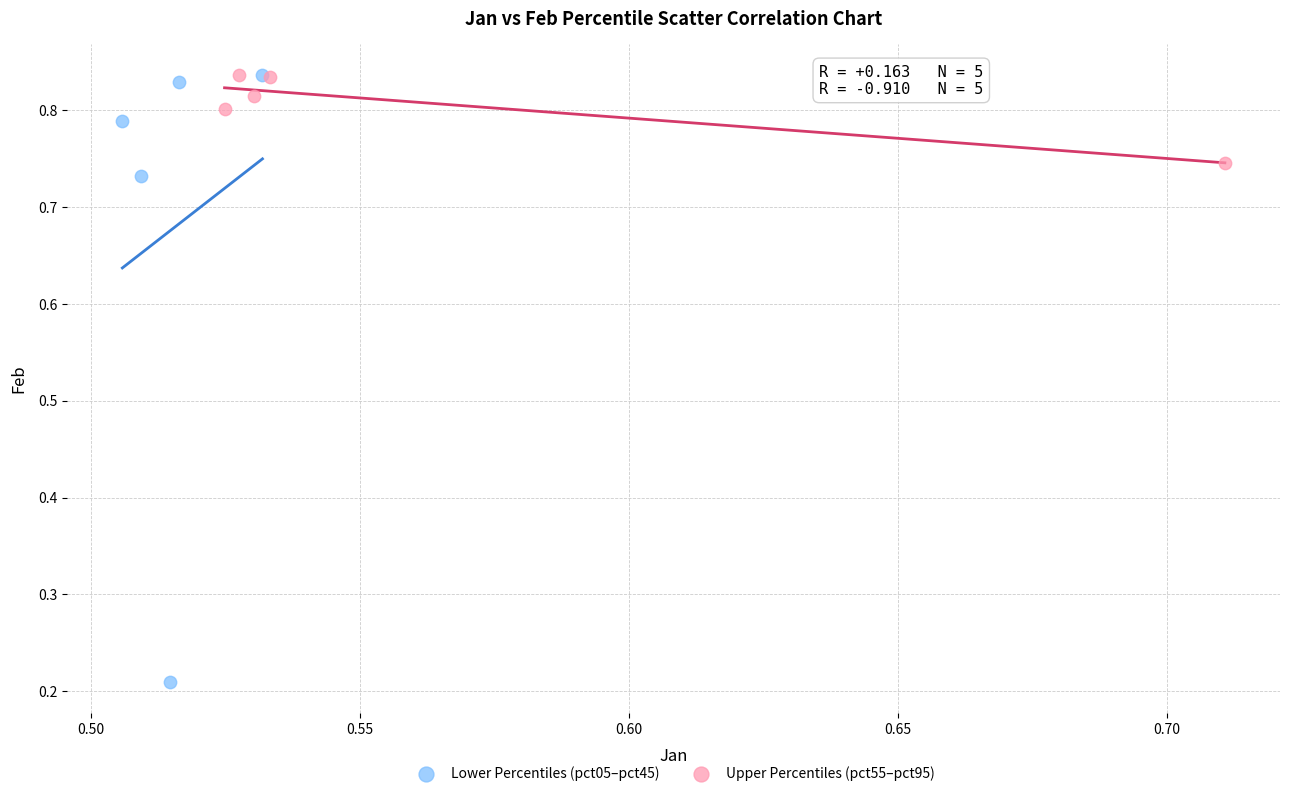

Which series contains the lowest Y value?

Lower Percentiles (pct05–pct45)